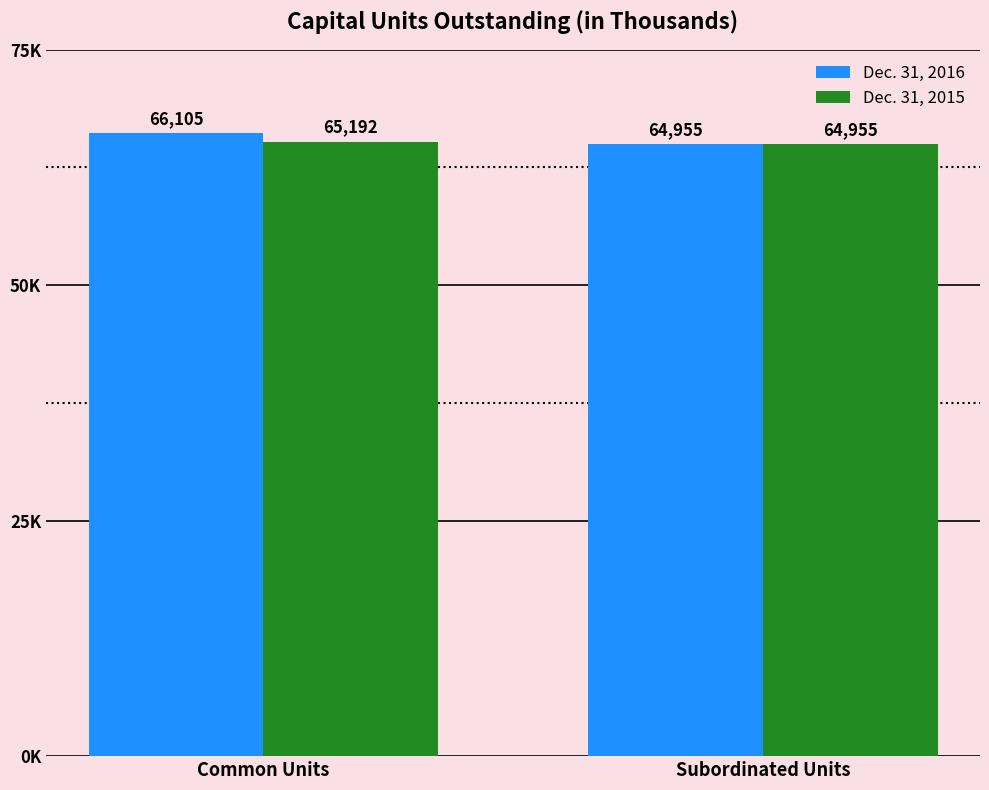

What is the difference between the Dec. 31, 2016 values at Subordinated Units and Common Units?

1150